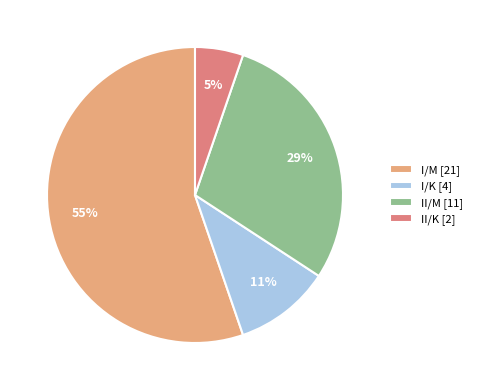

Is there a majority slice in this chart?

Yes